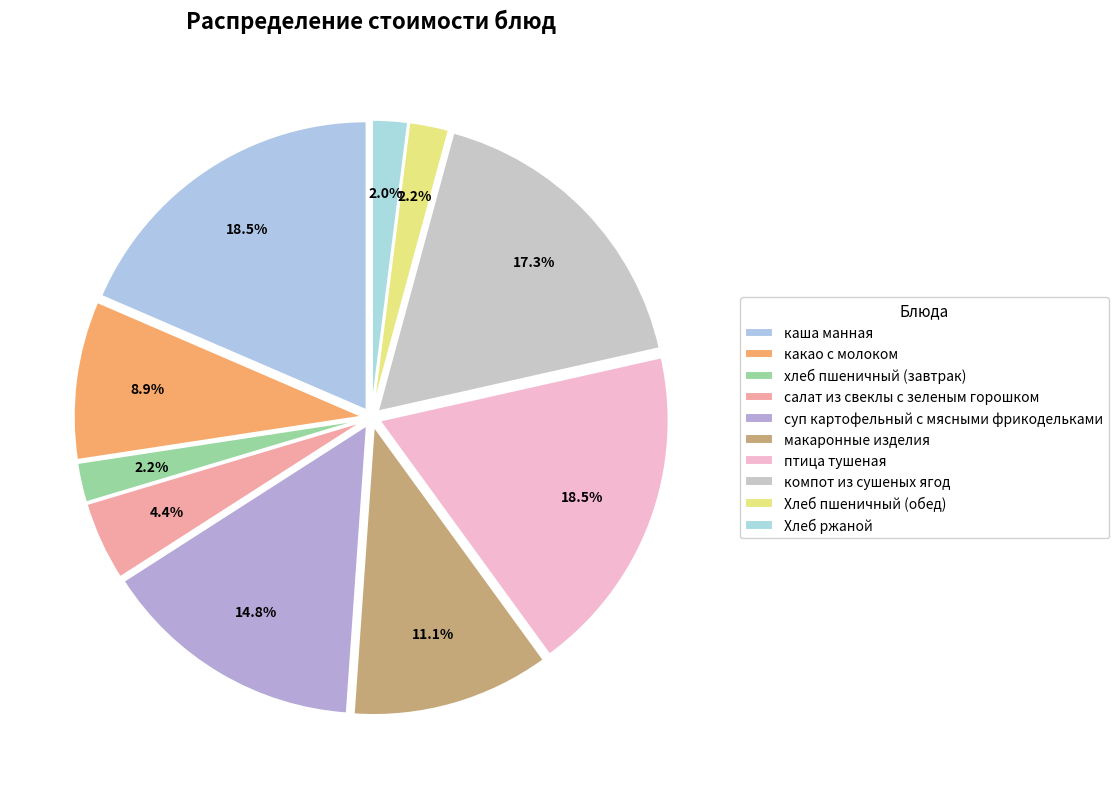

Count the number of slices in the pie.

10